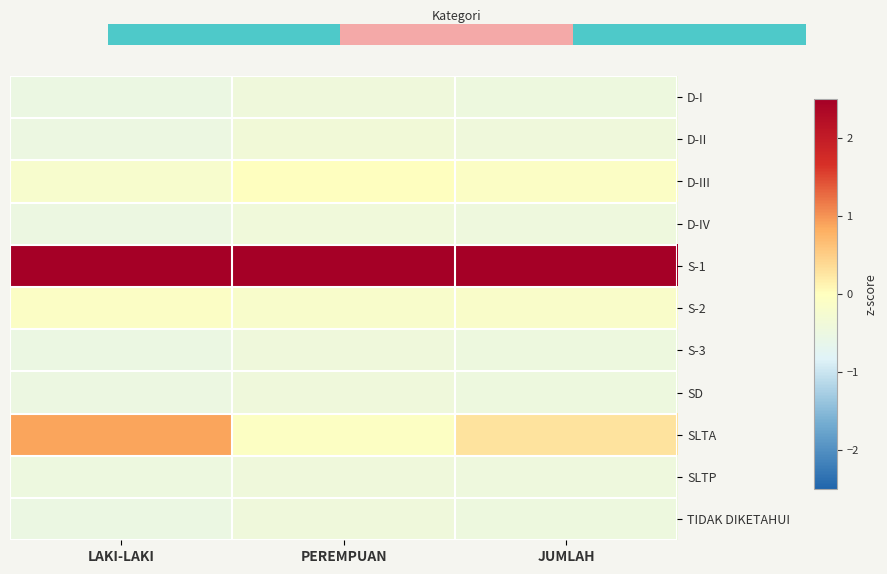

What is the minimum value shown in the chart?

-0.5